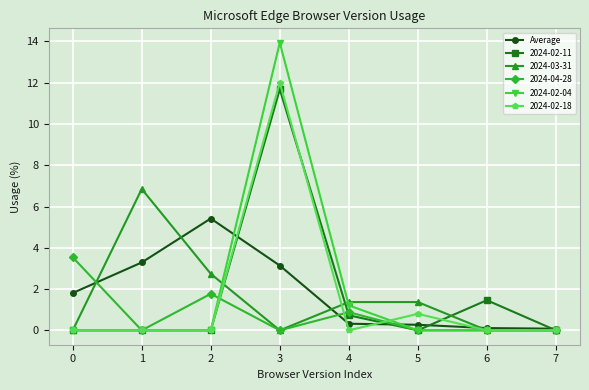

How many series are shown in this chart?

6